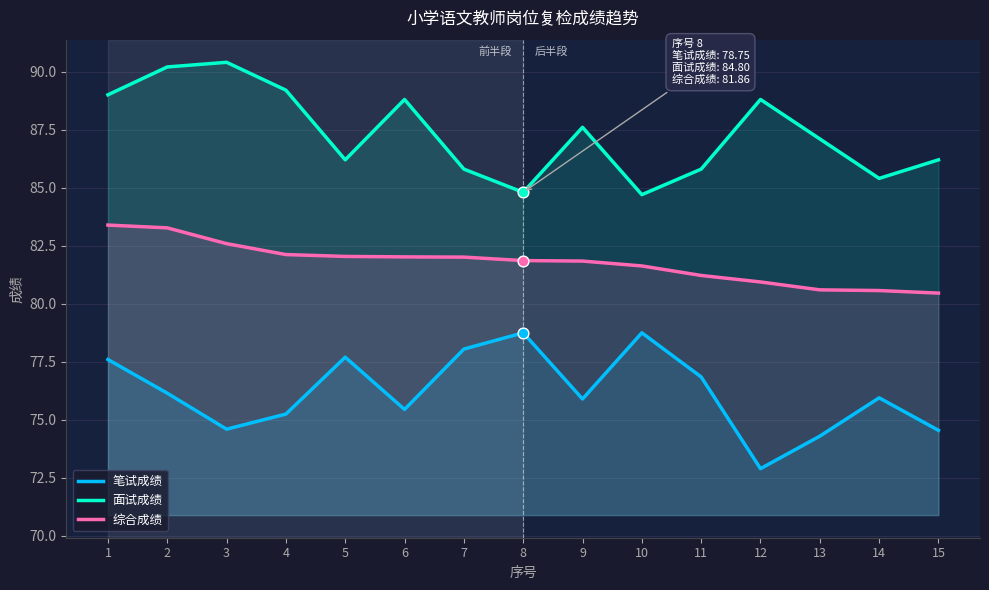

Is the value of 面试成绩 at 14 greater than the value of 笔试成绩 at 13?

Yes